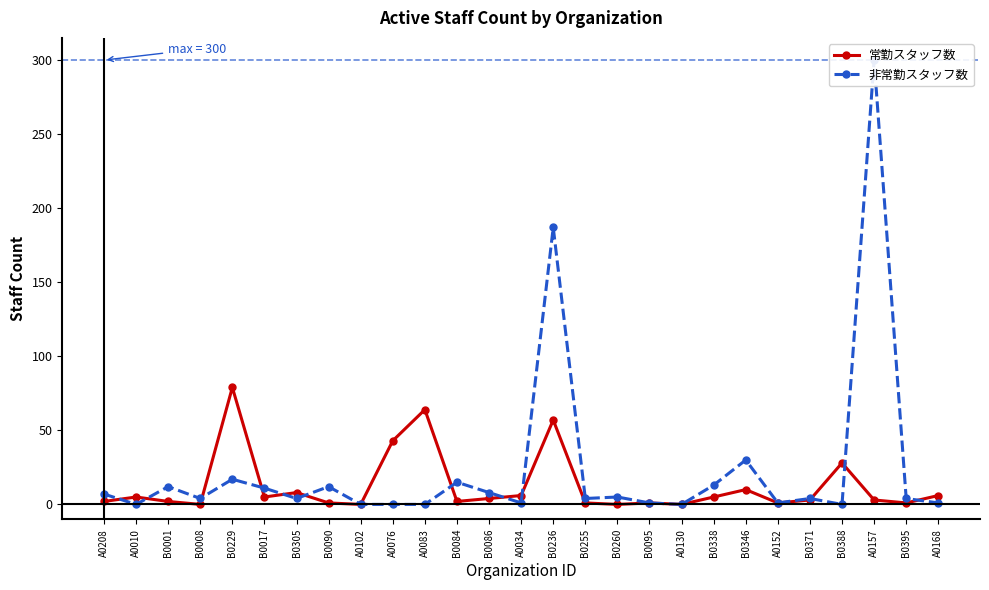

At A0208, list the series in order from largest to smallest.

非常勤スタッフ数, 常勤スタッフ数